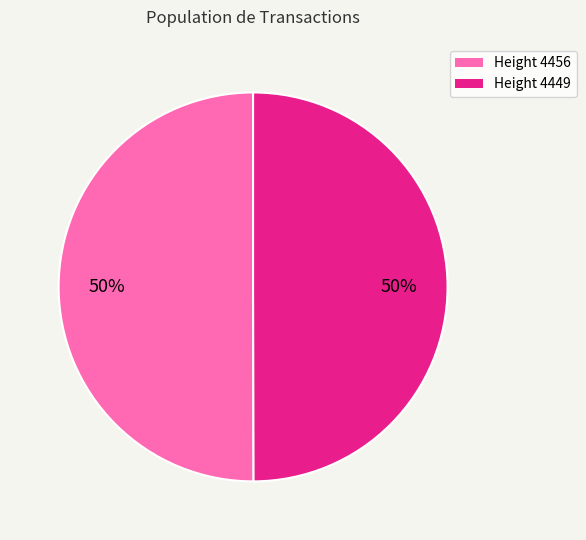

Is it true that Height 4456 is 50% of the pie?

True